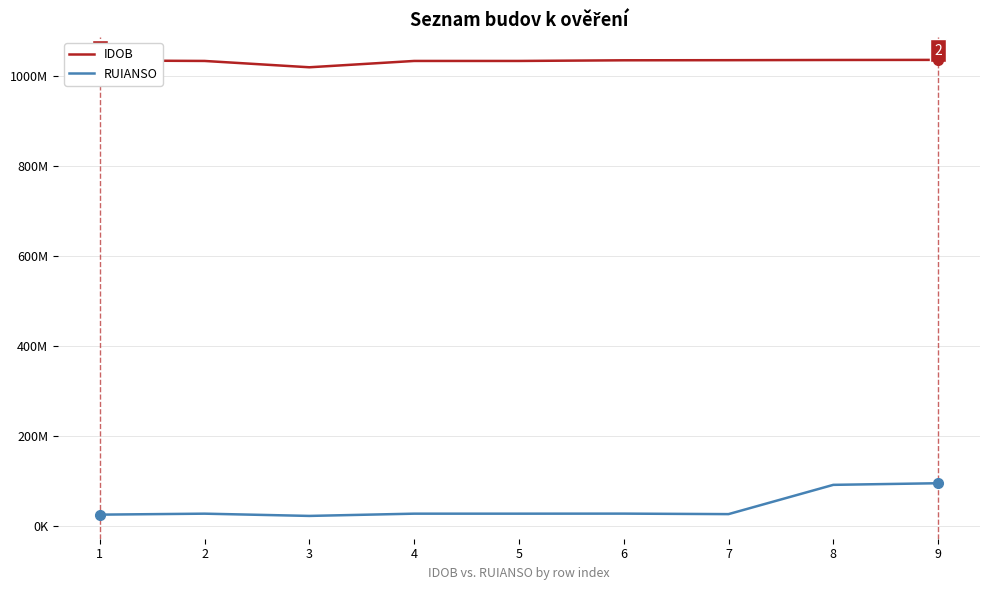

At which label is IDOB closest to 1027666515?

2